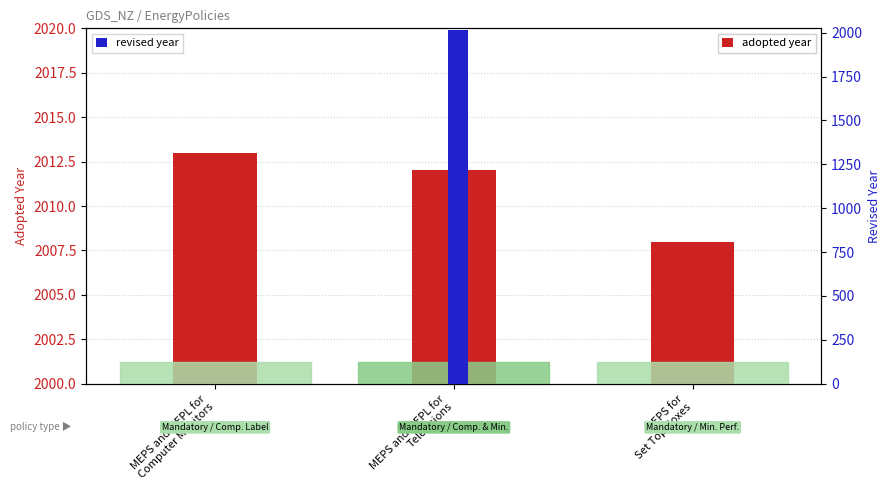

What is the highest value of the Revised Year series?

2017